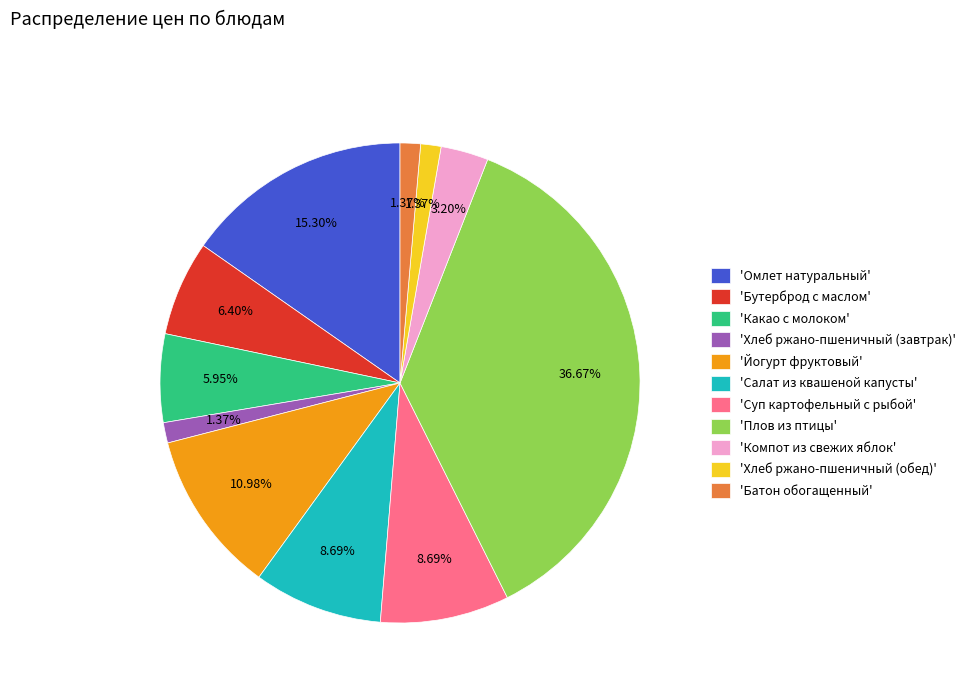

Approximately how many times larger is the value at 'Йогурт фруктовый' compared to 'Суп картофельный с рыбой'?

1.3